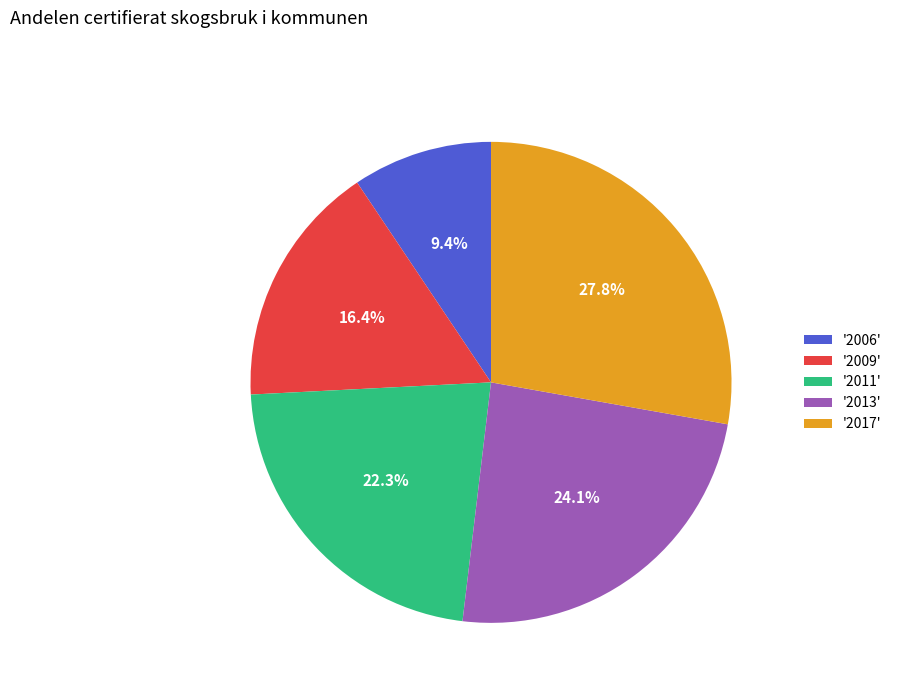

Is there any slice that represents more than half of the pie?

No